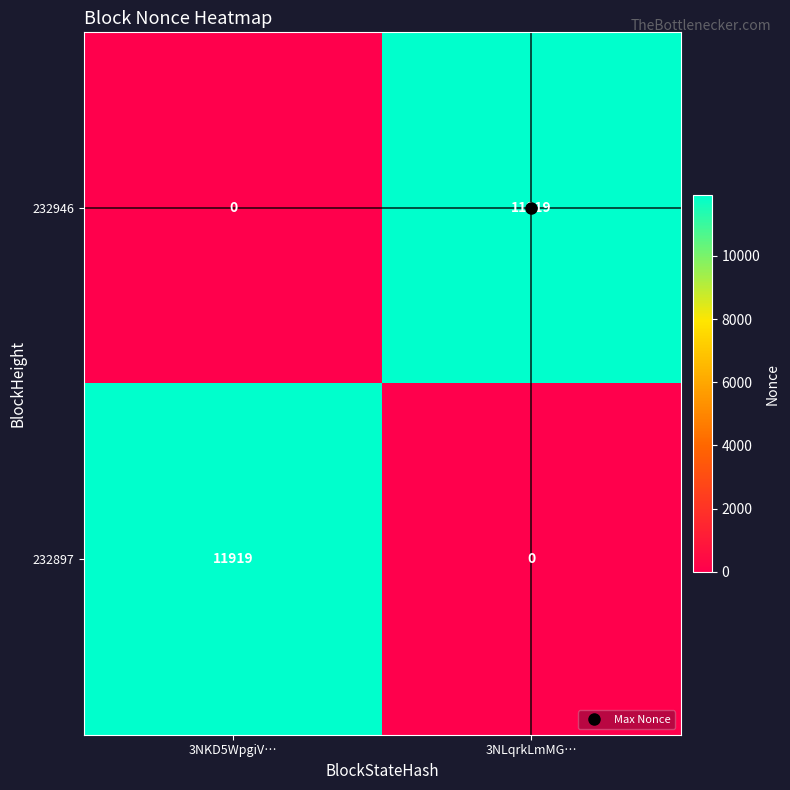

Where is 232946 nearest to the value 5959?

3NKD5WpgiV…